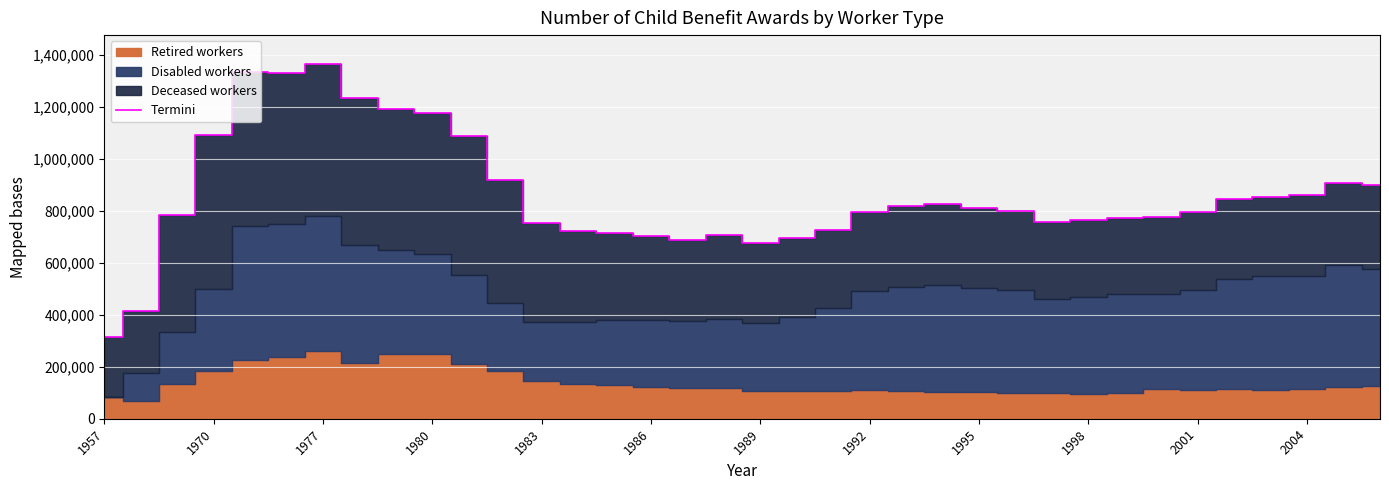

Count the number of categories in the chart.

36